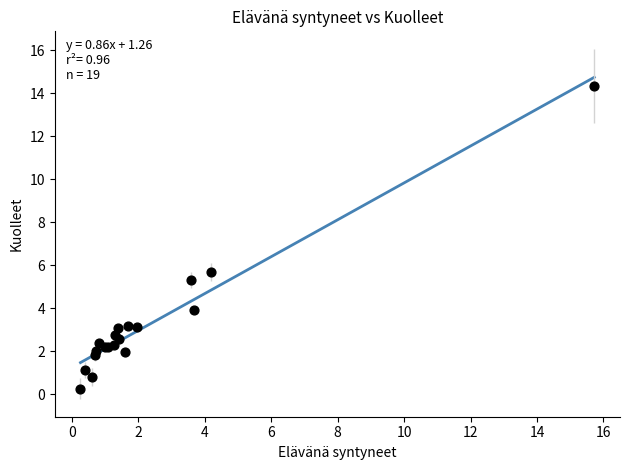

What Y value in the scatter plot is closest to 7?

5.7